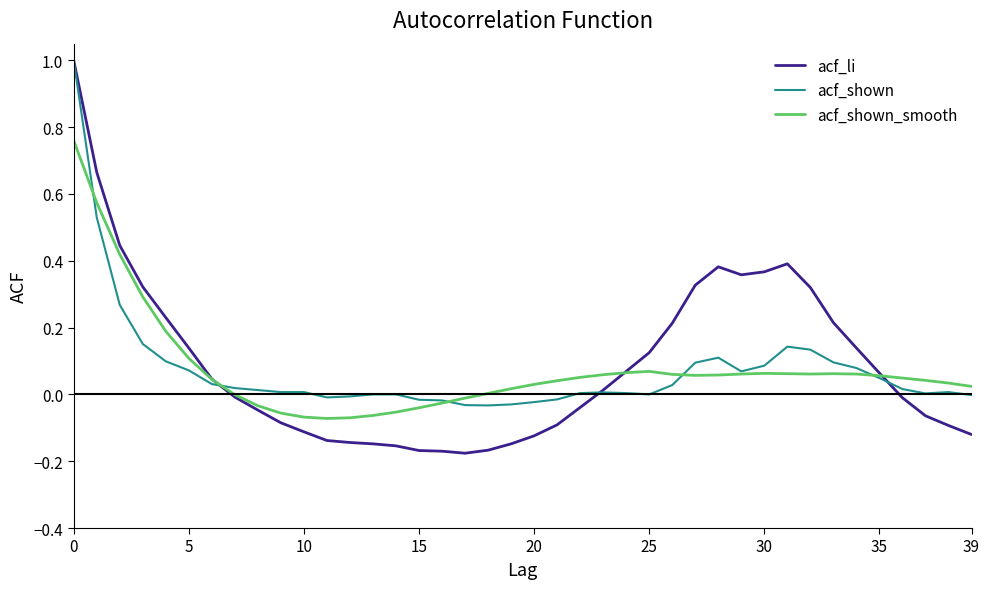

Which series has the largest range (max minus min)?

acf_li